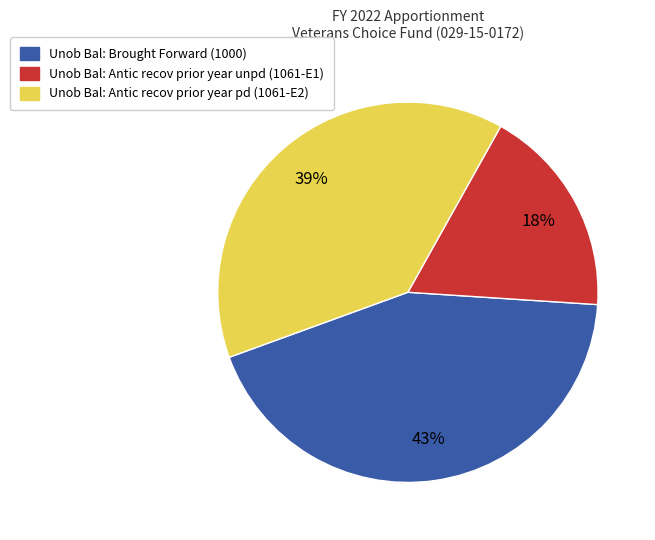

Count the number of slices in the pie.

3